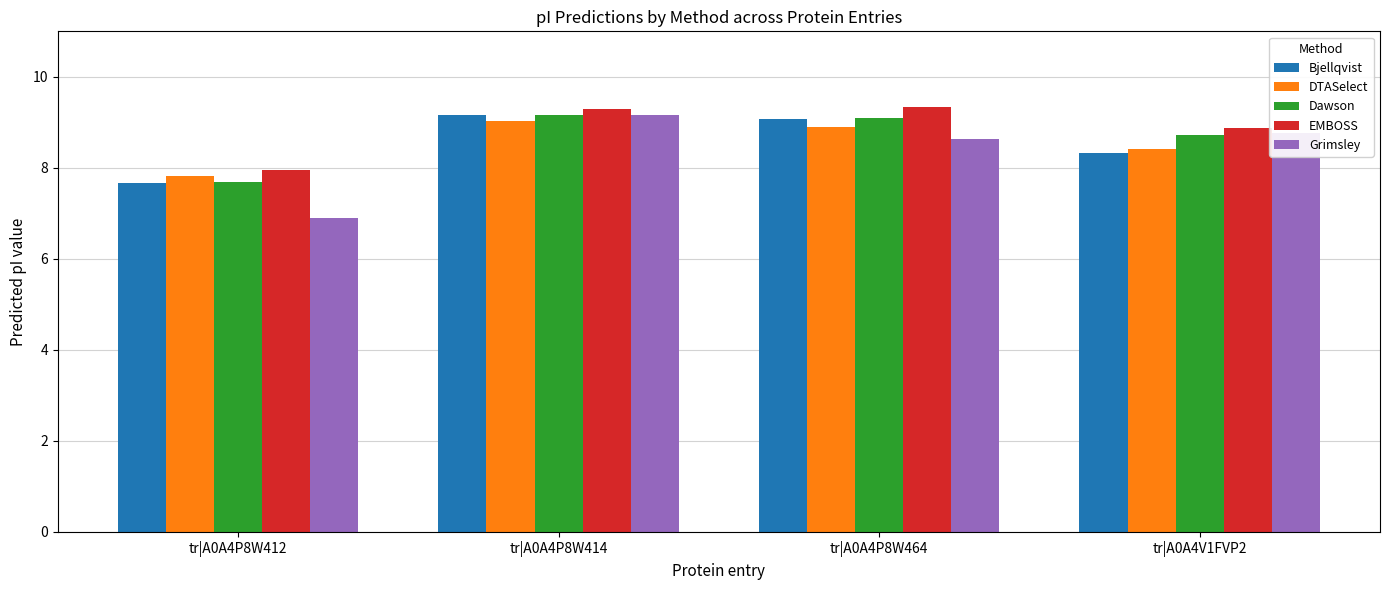

How many bars are there in each group?

5